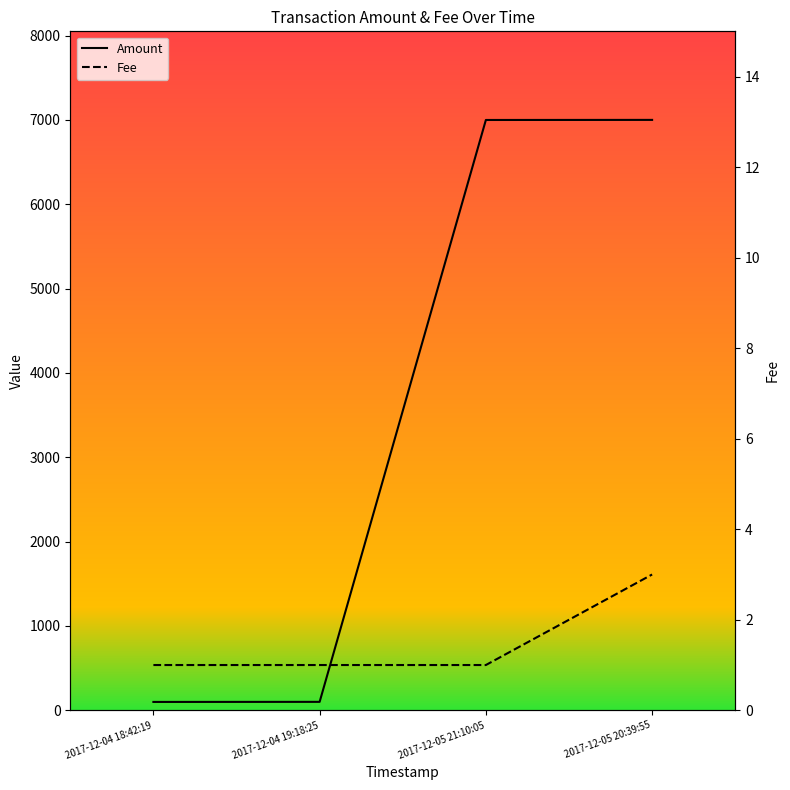

At 2017-12-04 19:18:25, list the series in order from smallest to largest.

Fee, Amount